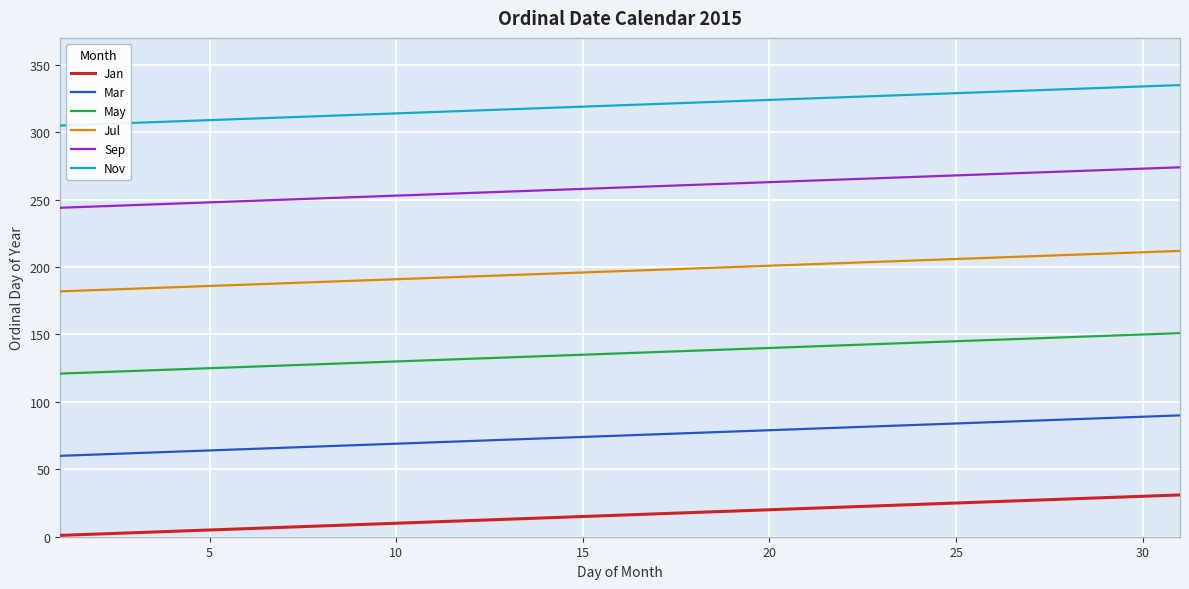

Which series has the largest total across all categories?

Nov